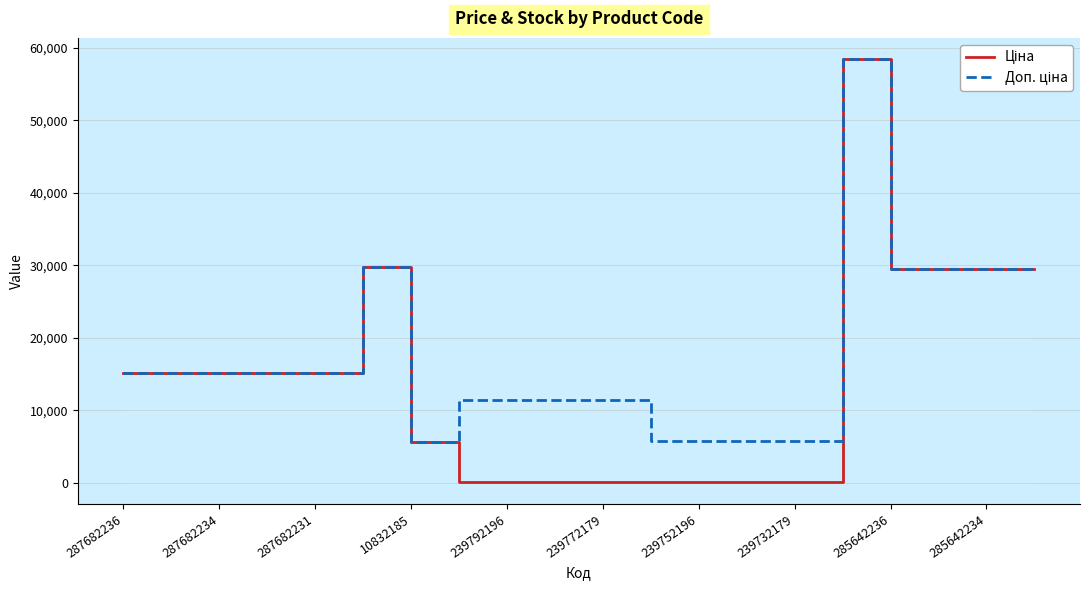

Rank the series by their average value, from lowest to highest.

Ціна, Доп. ціна